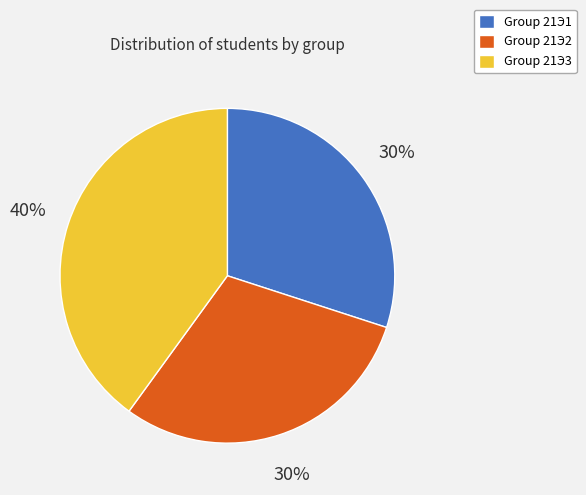

What is the largest slice in the pie chart?

Group 21Э3